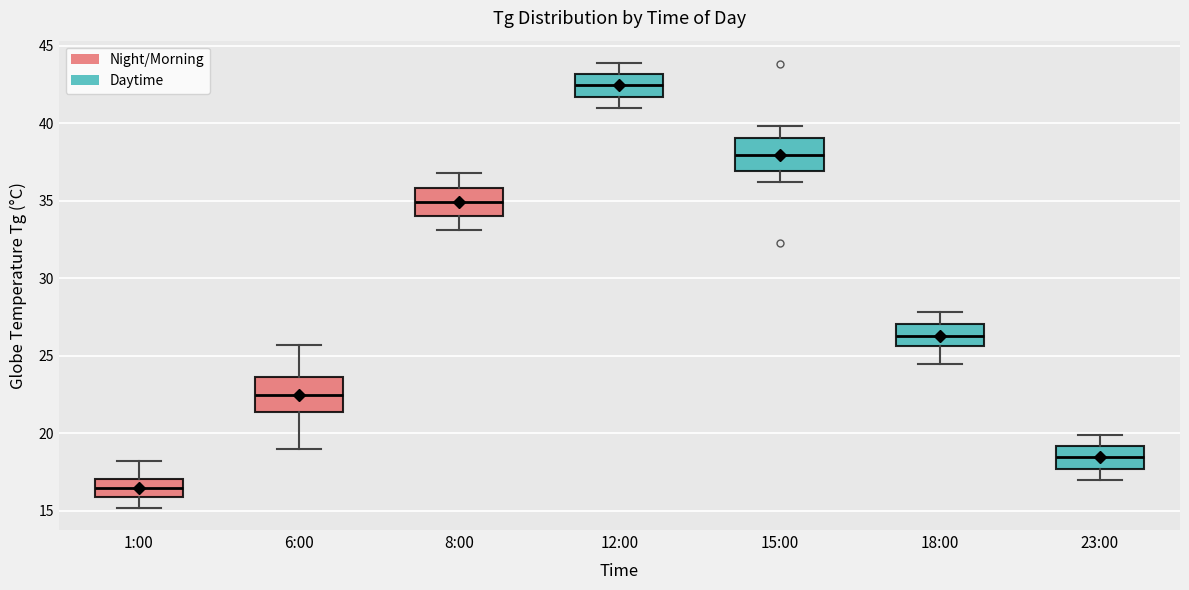

Which box has the lowest median line?

1:00